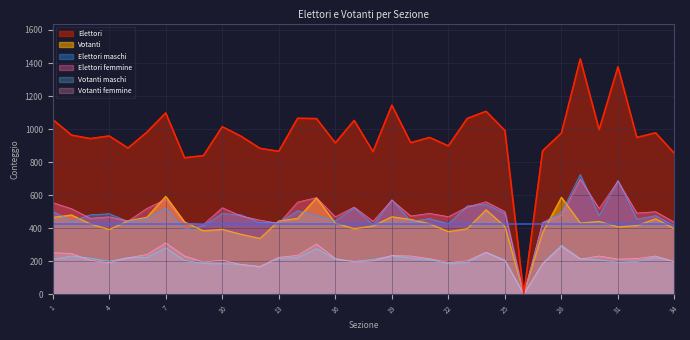

The Votanti maschi series shows 377 at 33. True or false?

False